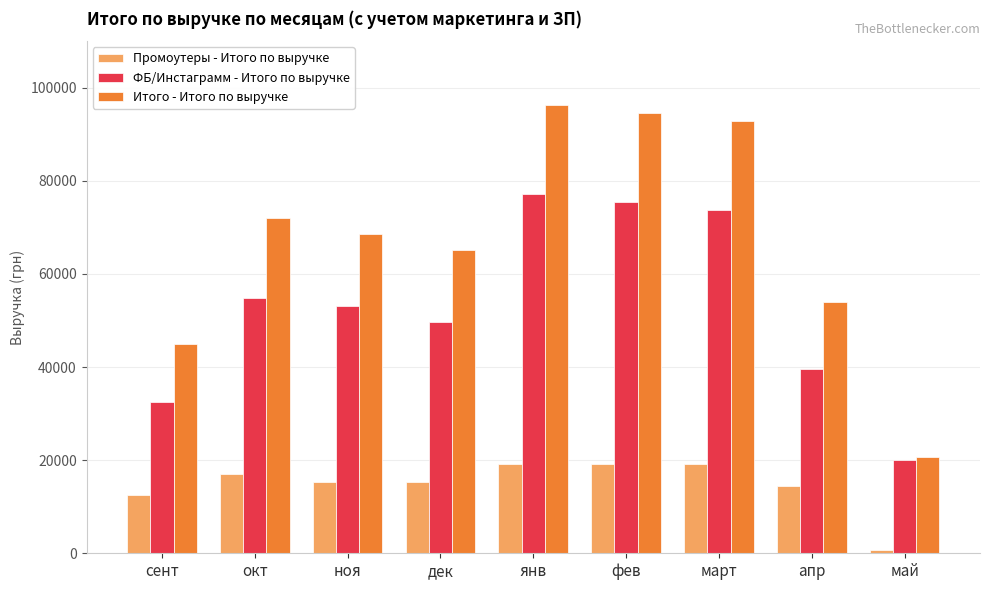

The value of Промоутеры - Итого по выручке at янв is 19080. True or false?

True